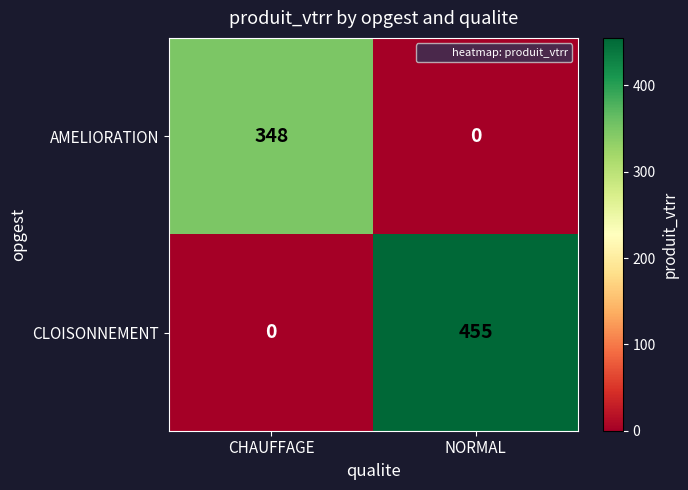

Which series changed the most between CHAUFFAGE and NORMAL?

CLOISONNEMENT